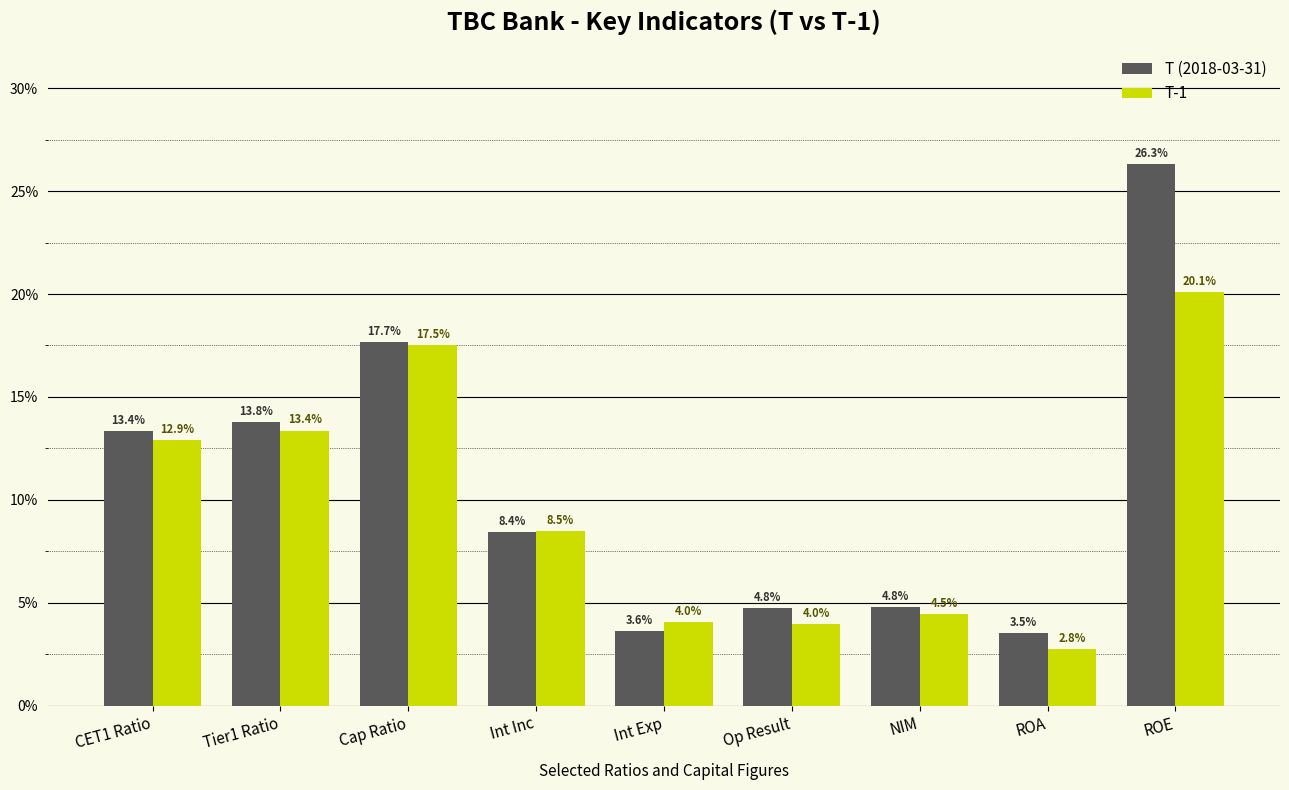

Does the chart contain stacked bars?

No